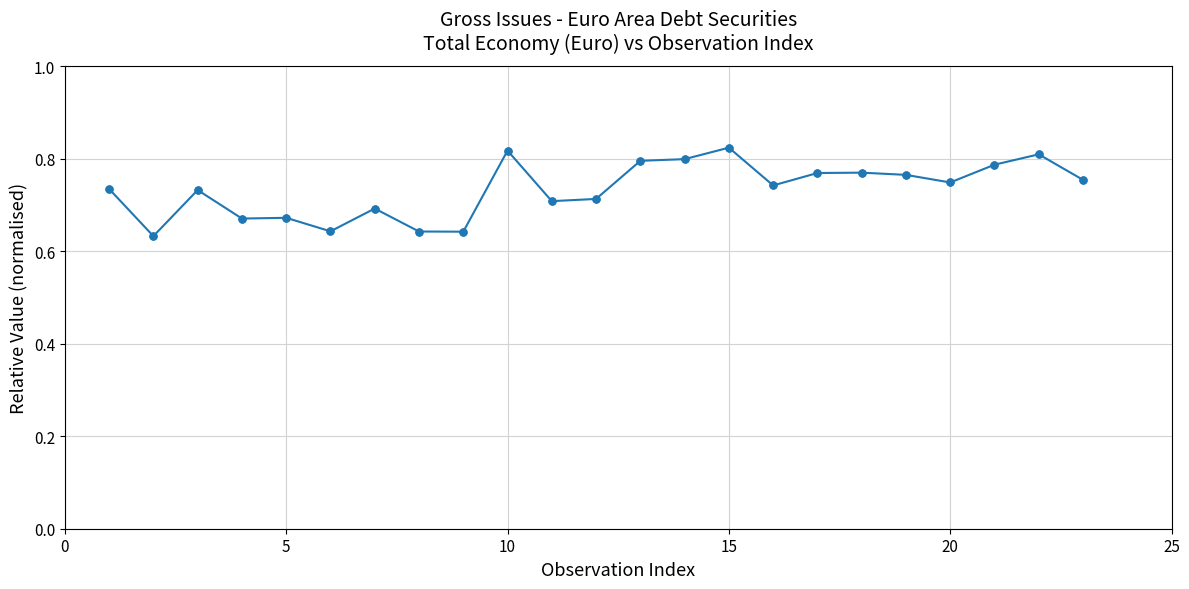

How many values are between 0 and 1?

23